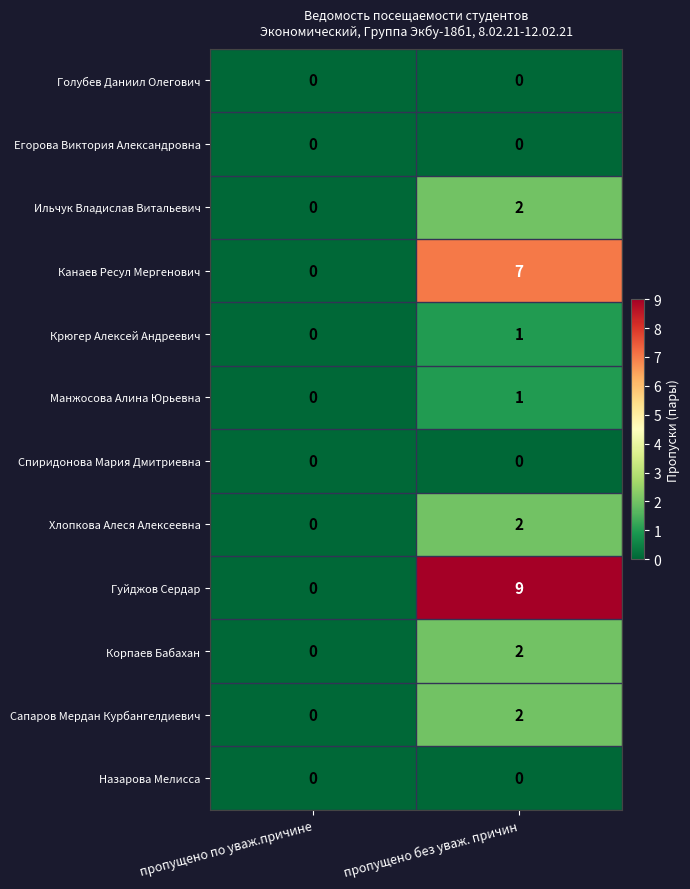

What is the spread (max minus min) of values at пропущено без уваж. причин?

9